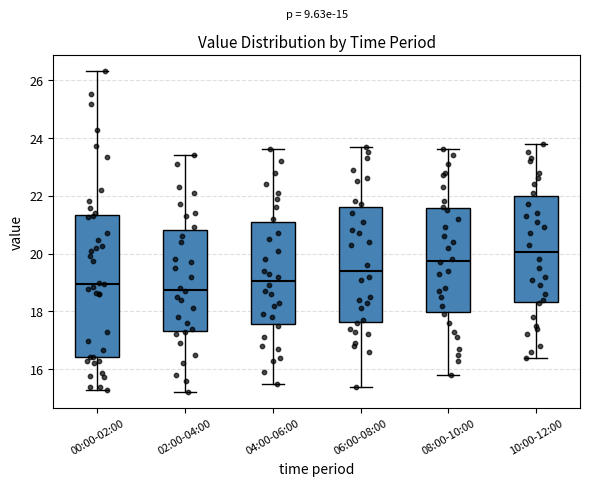

Comparing the boxes themselves (not the whiskers), which one is the tallest?

00:00-02:00